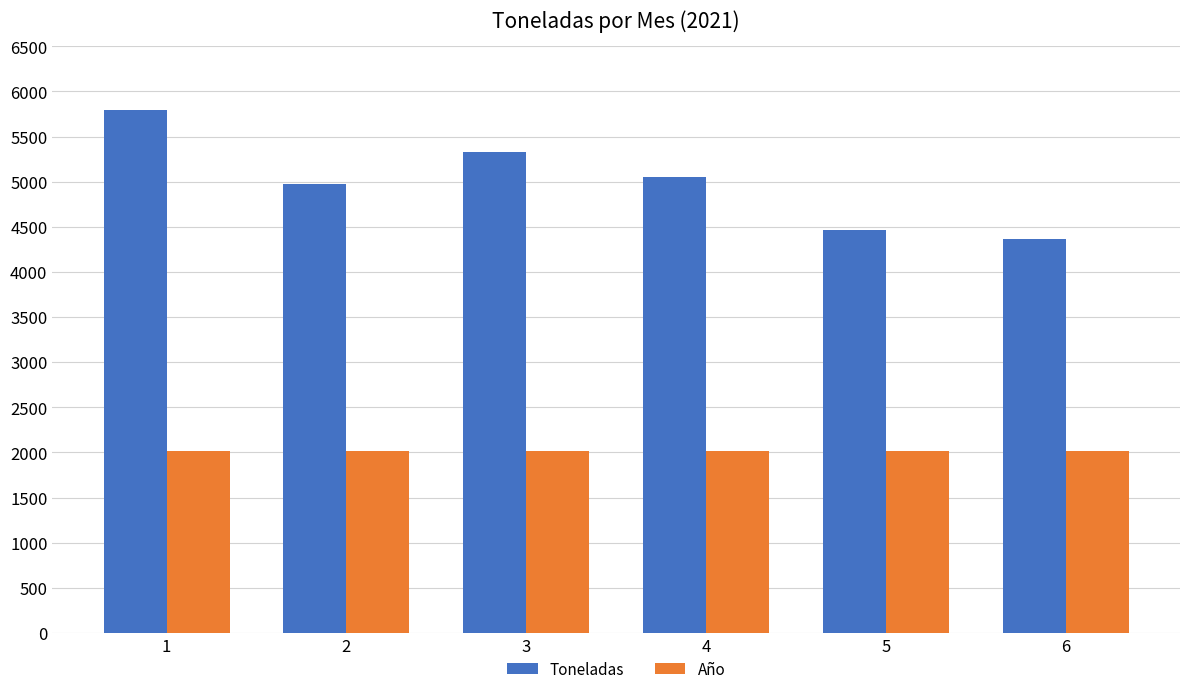

What is the highest value of the Toneladas series?

5792.6